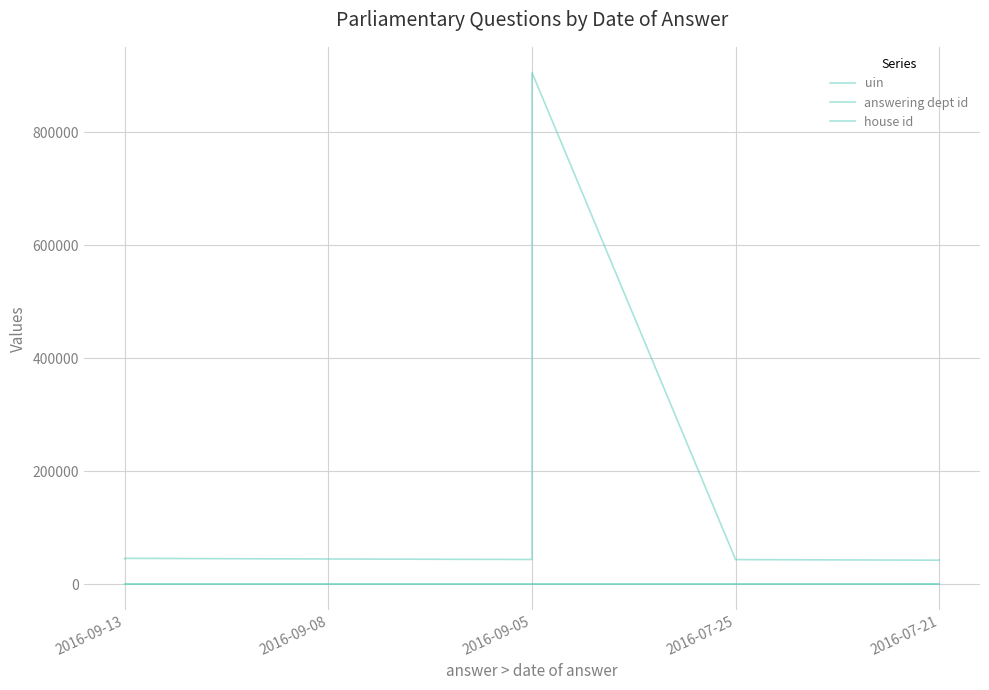

True or false: uin and answering dept id cross at least once.

False